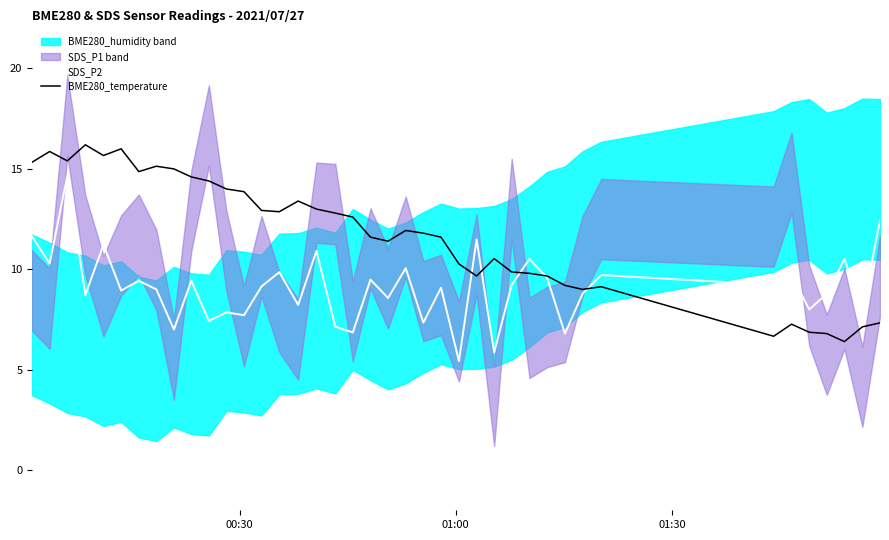

What is the highest value of the SDS_P2 series?

14.7